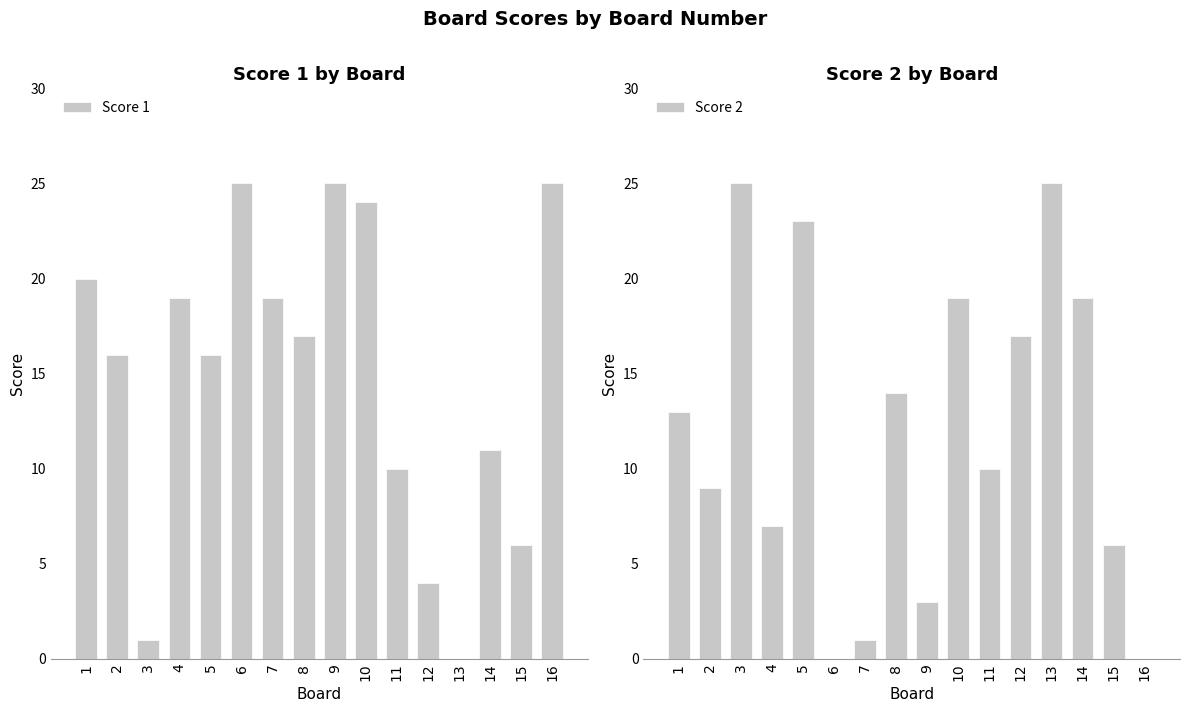

Is it true that Score 2 equals 13 at 6?

False